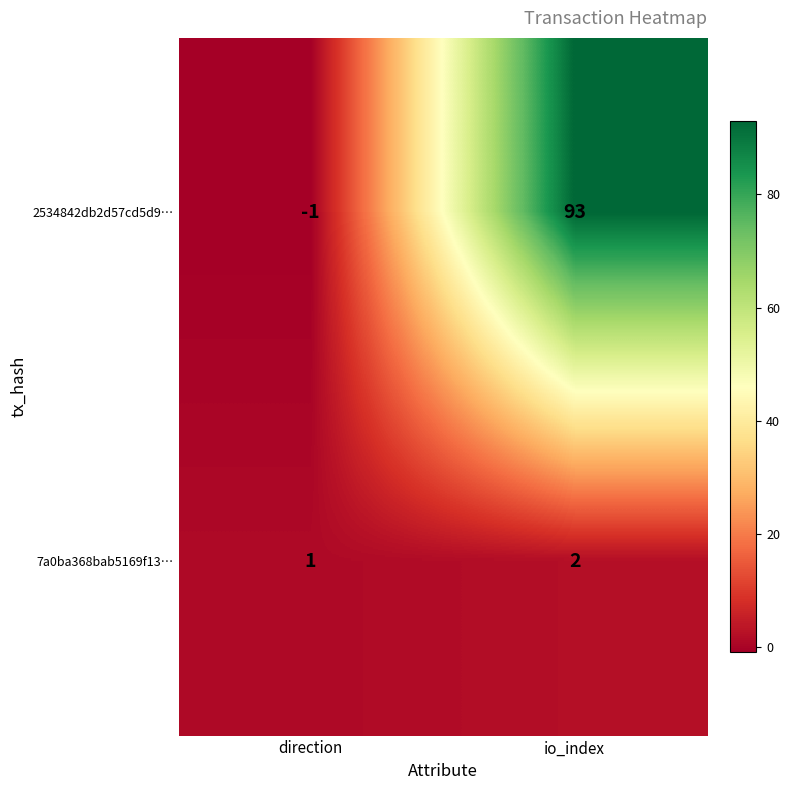

List the series in order of their peak value, highest first.

2534842db2d57cd5d9…, 7a0ba368bab5169f13…